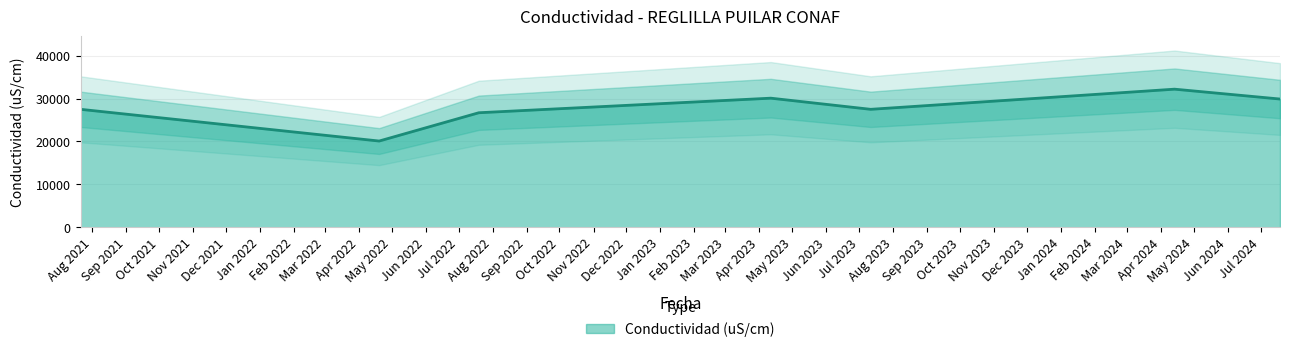

At which label does the data first exceed 27500?

2023-04-11 13:22:00